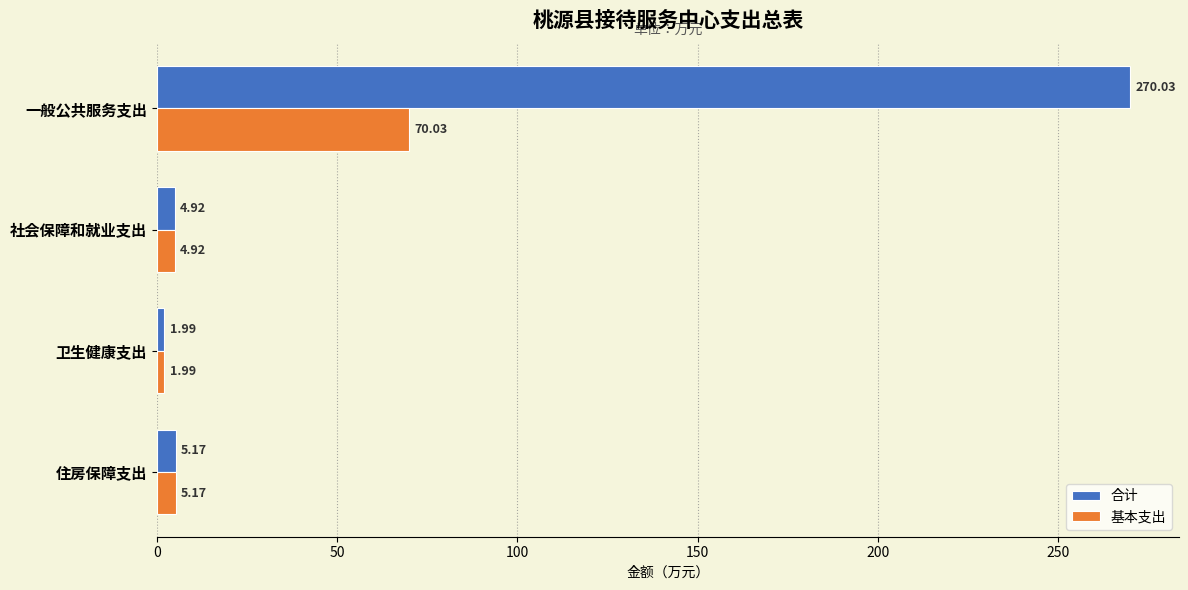

What is the sum of all 基本支出 values?

82.1